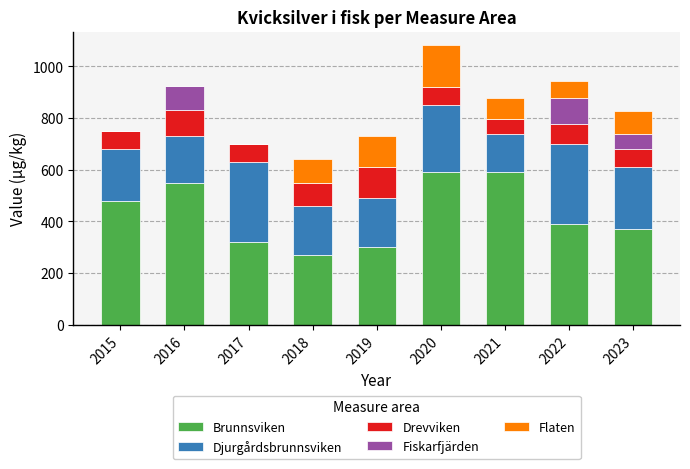

What is the total value across all series at 2023?

827